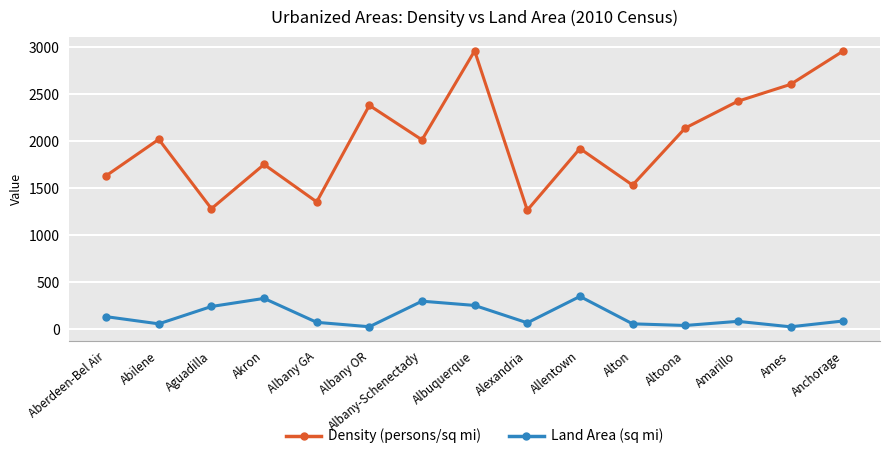

List the series in order of their overall mean, lowest first.

Land Area (sq mi), Density (persons/sq mi)